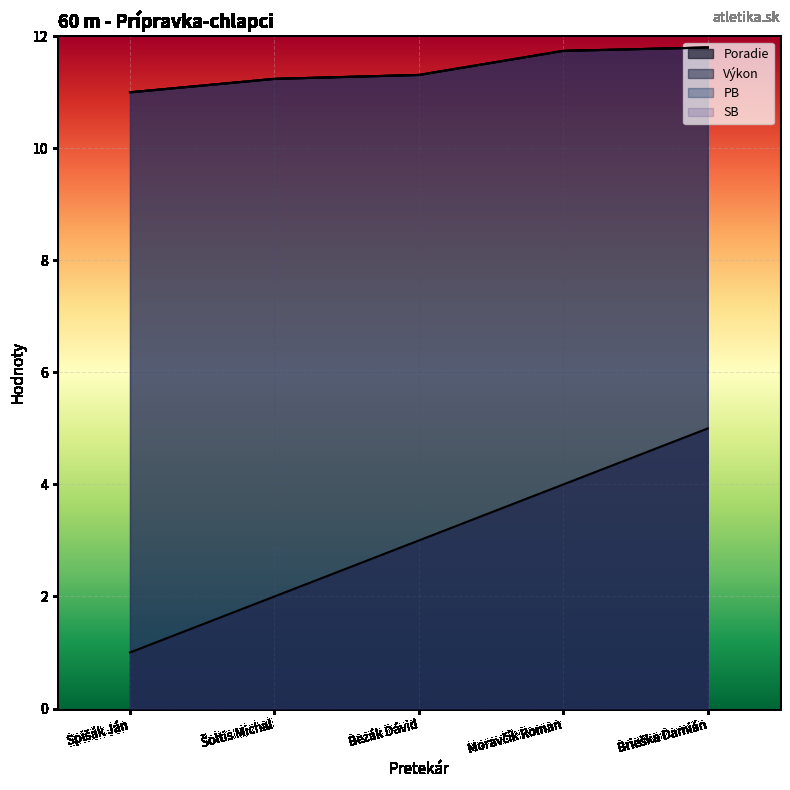

True or false: PB and SB cross at least once.

False